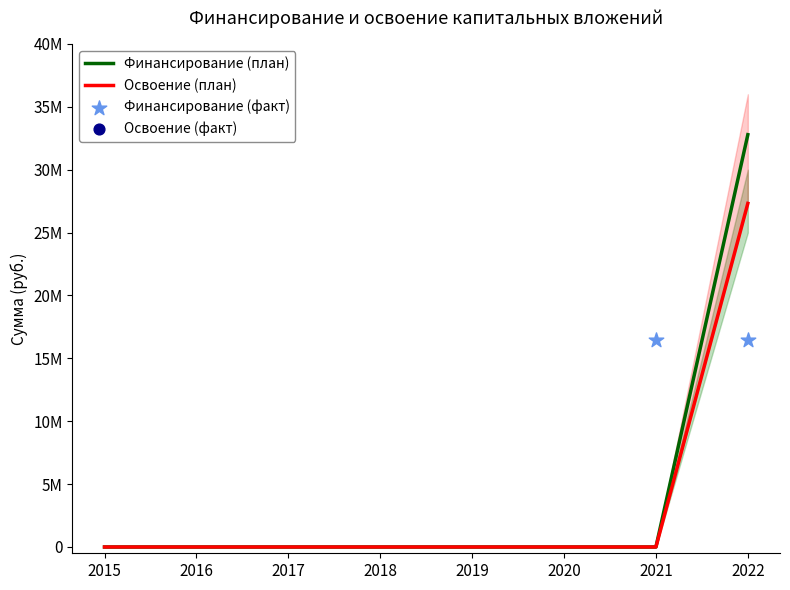

Which series has the largest Y range (max minus min)?

Финансирование (план)